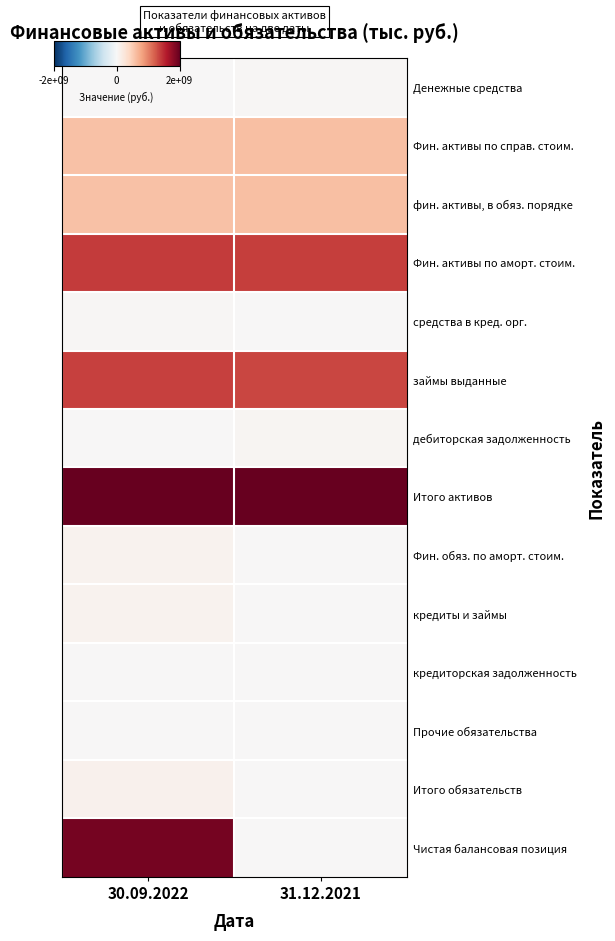

Which series changed the most between 30.09.2022 and 31.12.2021?

Чистая балансовая позиция